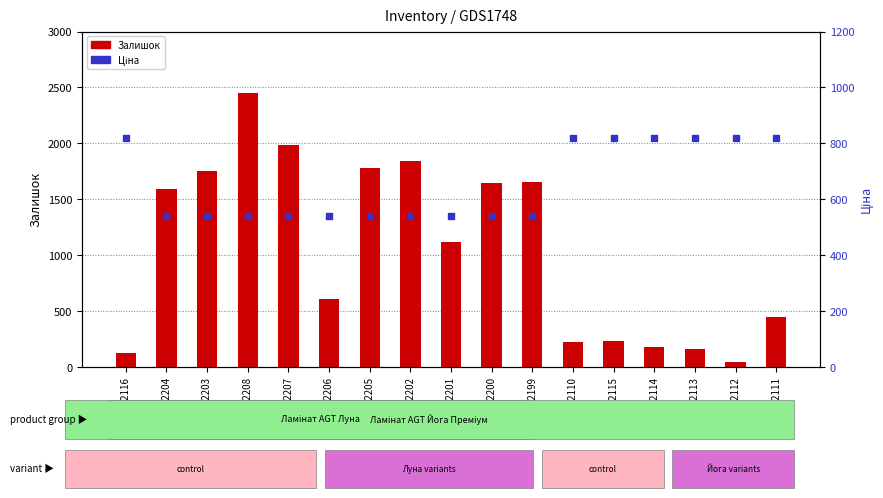

What are all the series names shown in the legend?

Залишок, Ціна